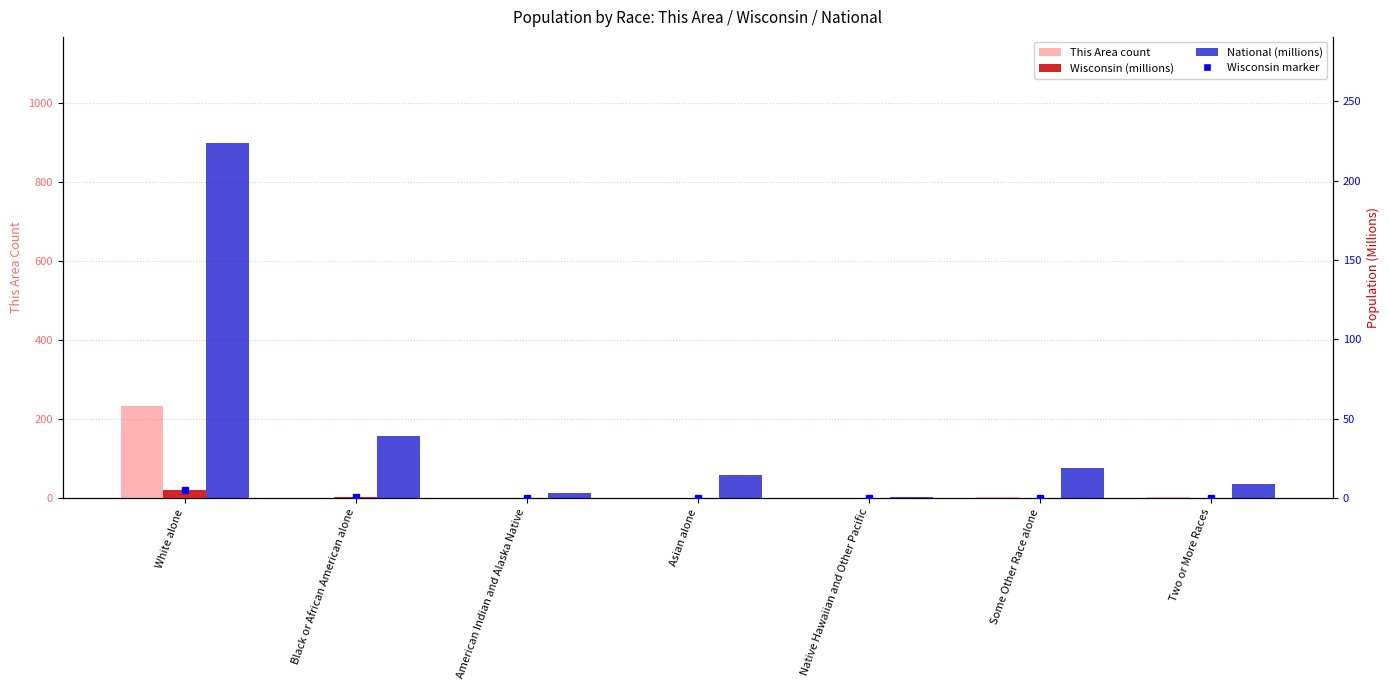

What is the approximate value of This Area at Some Other Race alone?

2.0